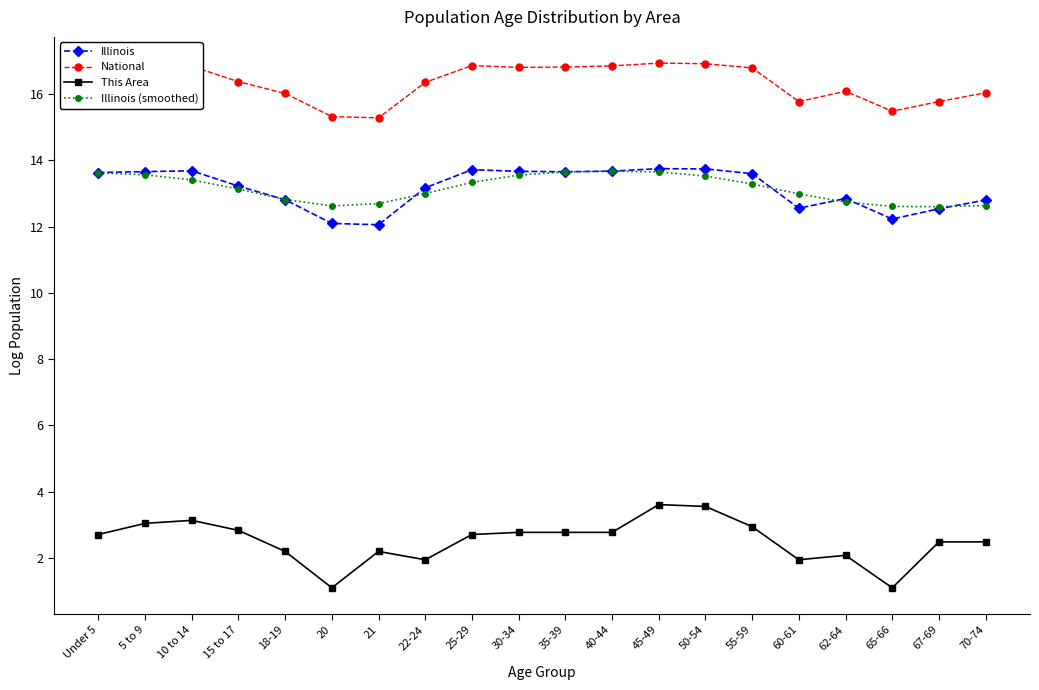

What is the lowest value of the Illinois (smoothed) series?

12.6